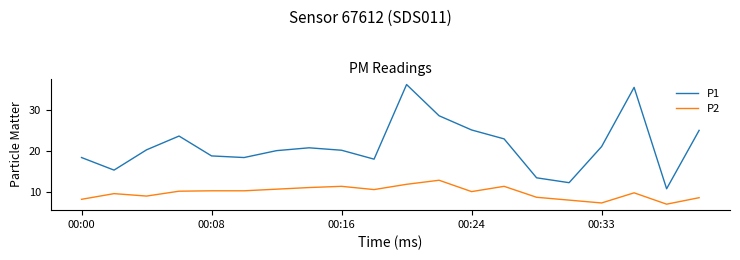

Which series has the largest range (max minus min)?

P1